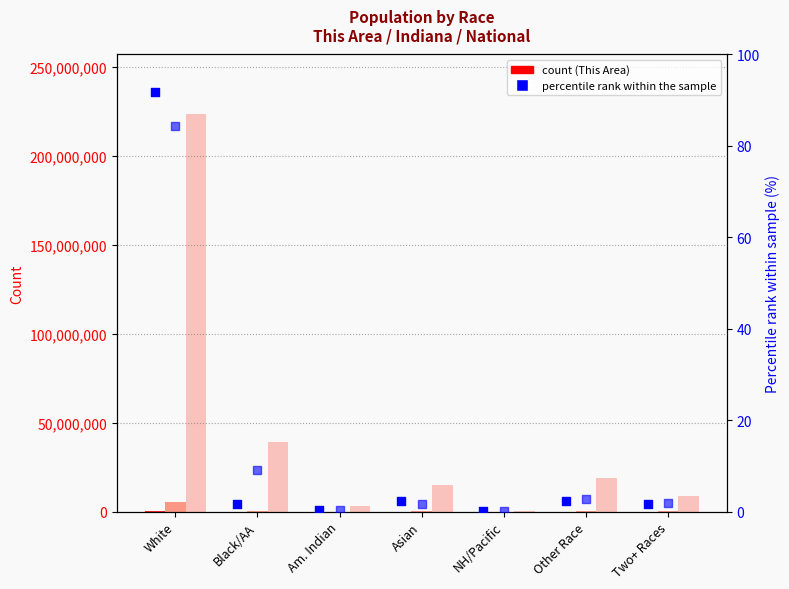

What is the total value across all series at White?

229146596.2